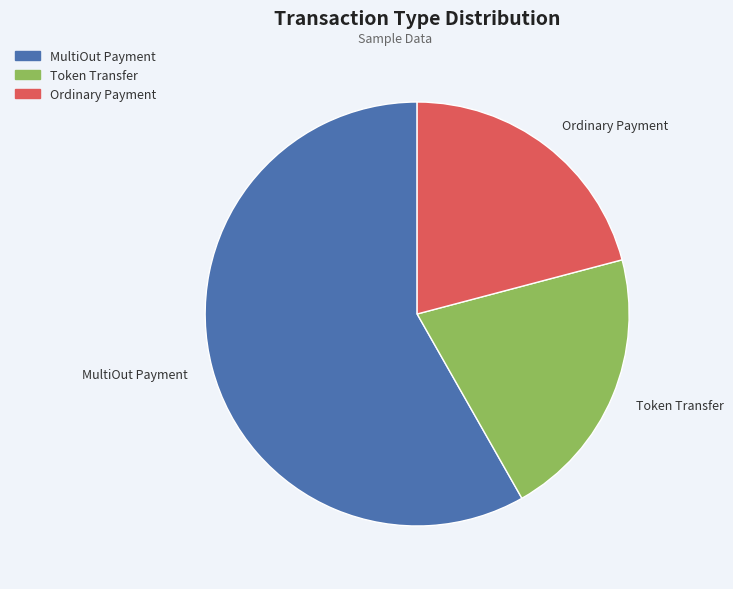

The Ordinary Payment slice represents 26% of the pie. True or false?

False